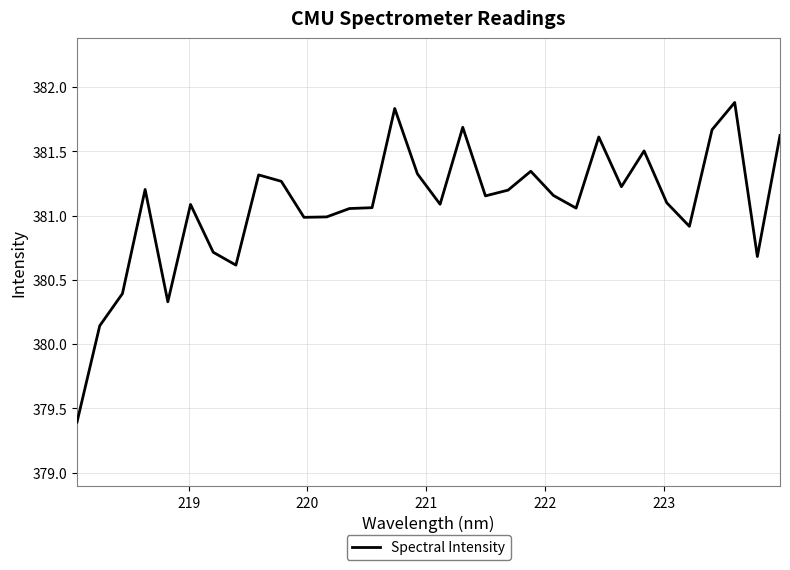

How many lines are shown in the chart?

1